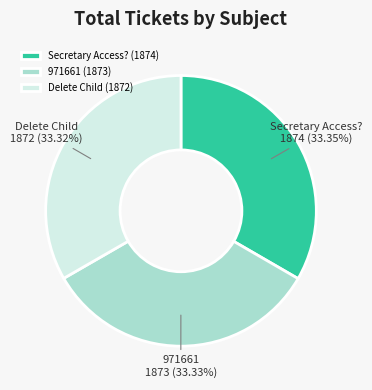

The Delete Child slice represents 39% of the pie. True or false?

False